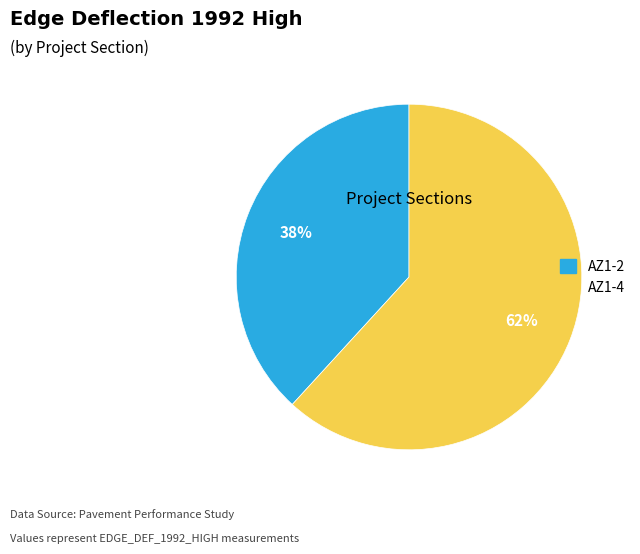

The AZ1-2 slice represents 50% of the pie. True or false?

False